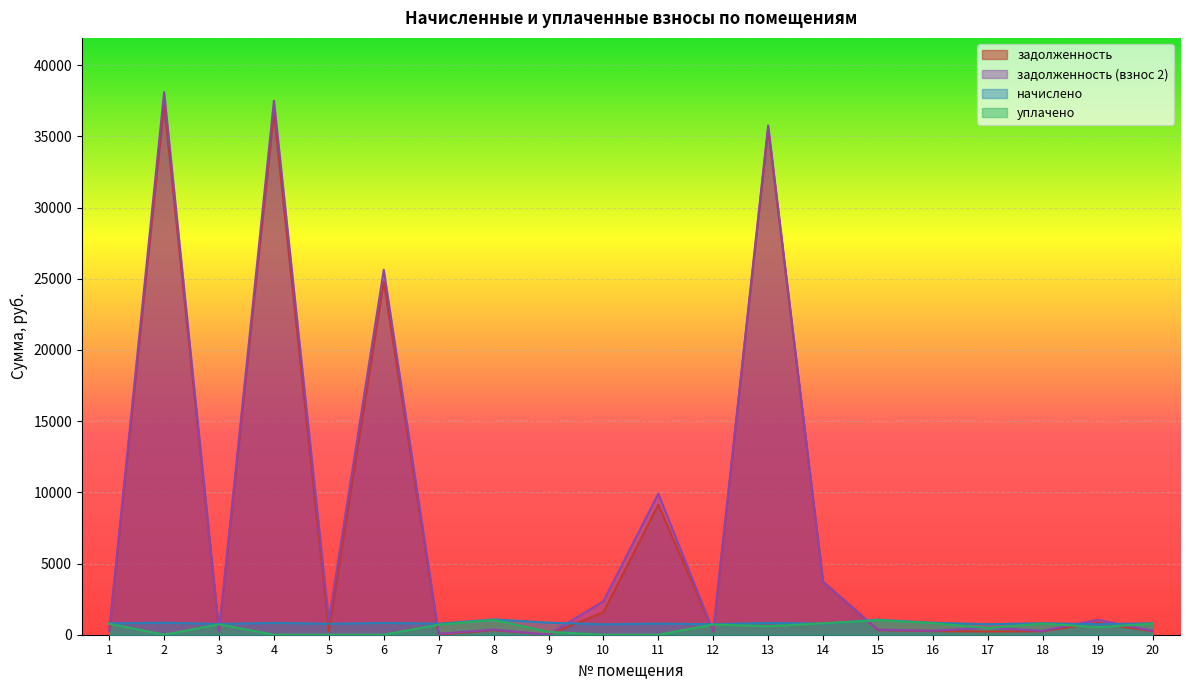

How many positive values does the задолженность (взнос 2) series have?

19